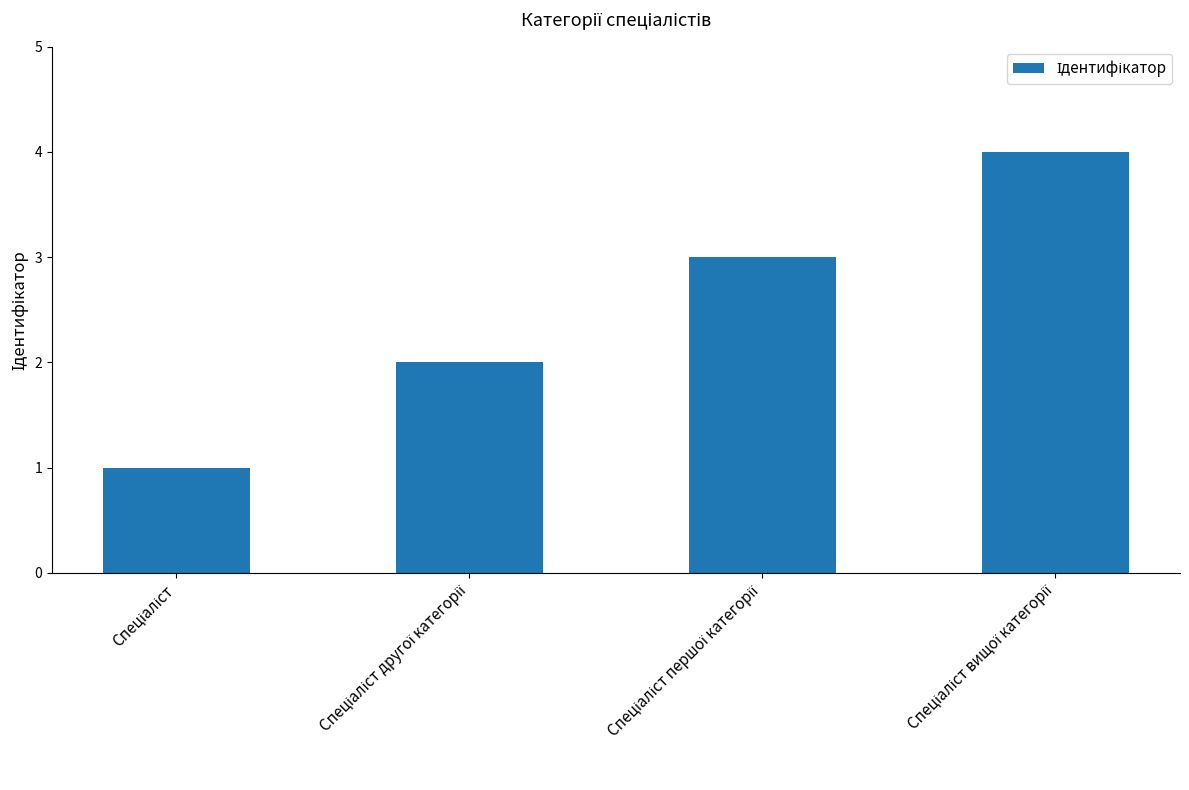

What is the sum of all values?

10